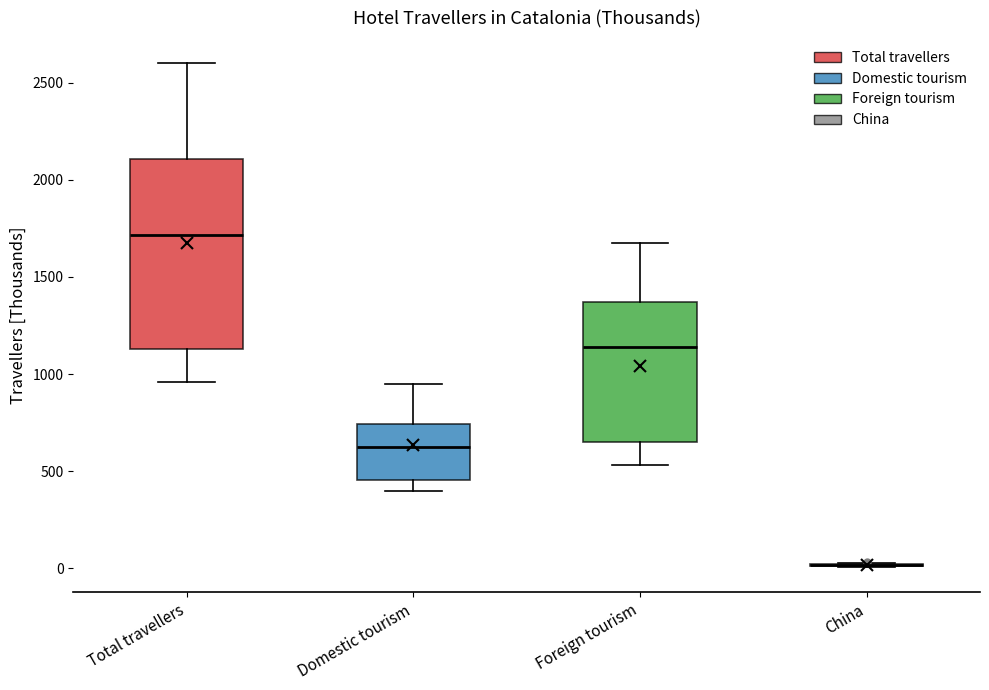

Comparing the boxes themselves (not the whiskers), which one is the tallest?

Total travellers